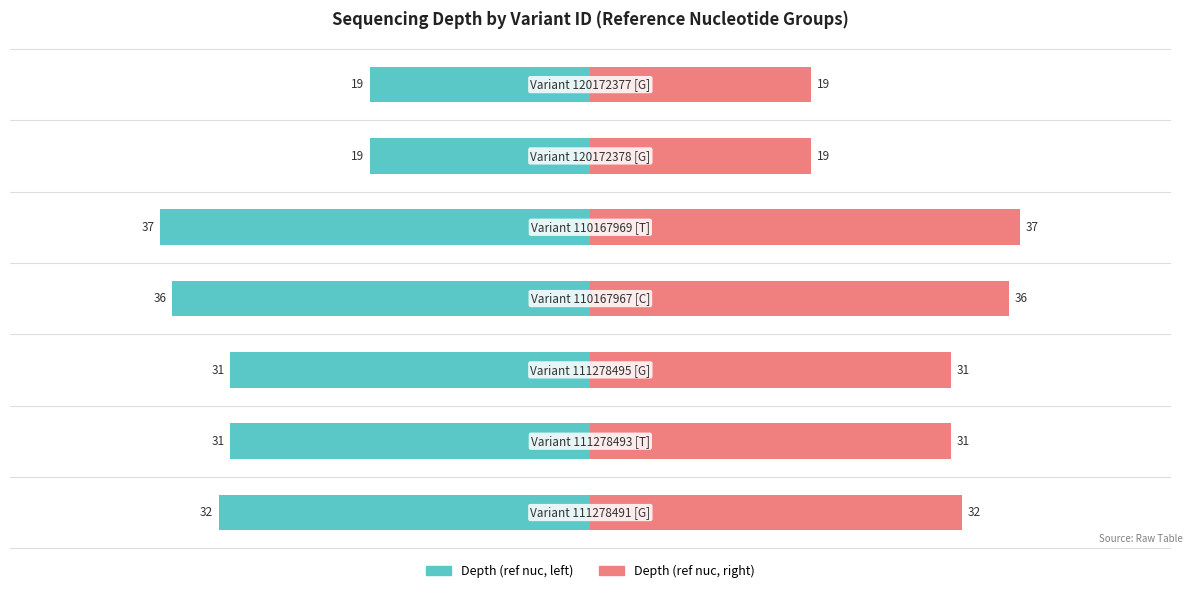

How many bars are there in total?

14